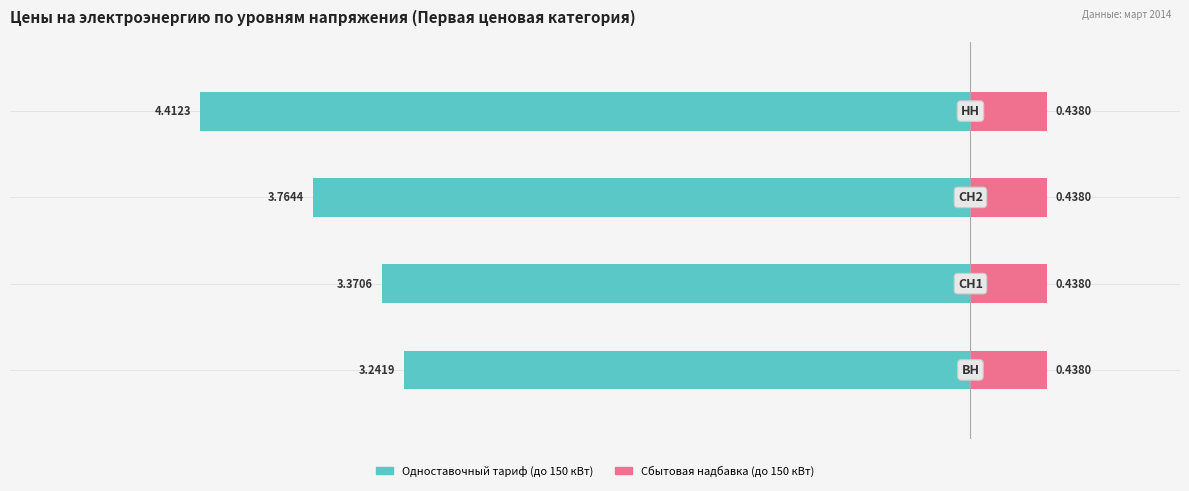

How many bars are there in total?

8